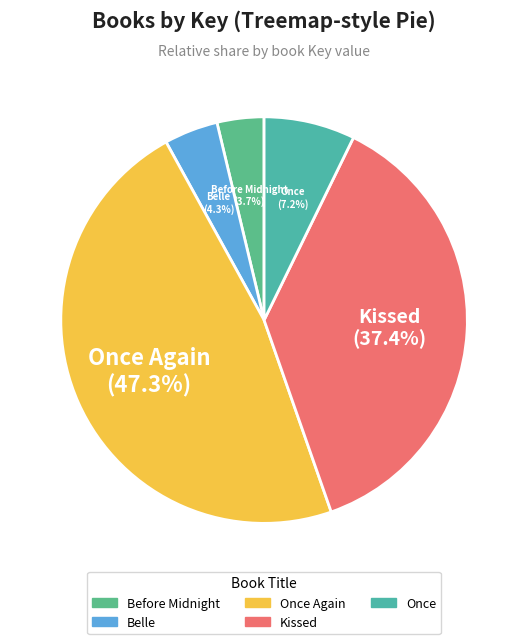

Count the number of slices in the pie.

5